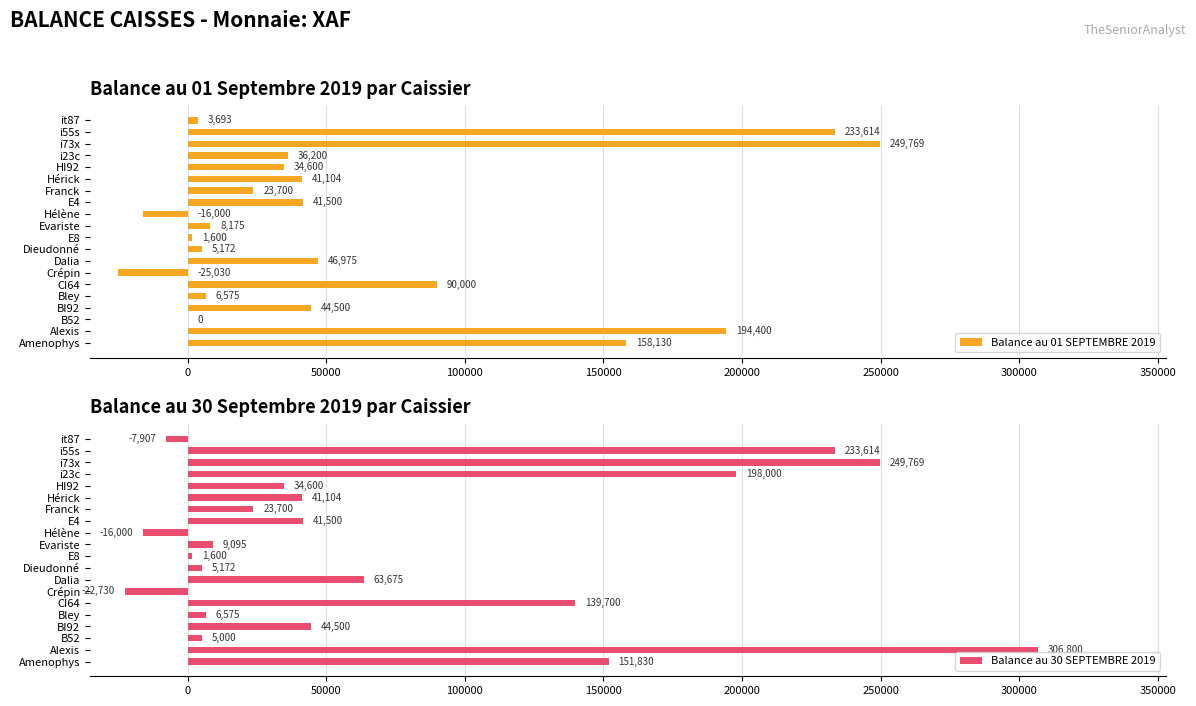

Which category has the highest value in the Balance au 01 SEPTEMBRE 2019 series?

i73x